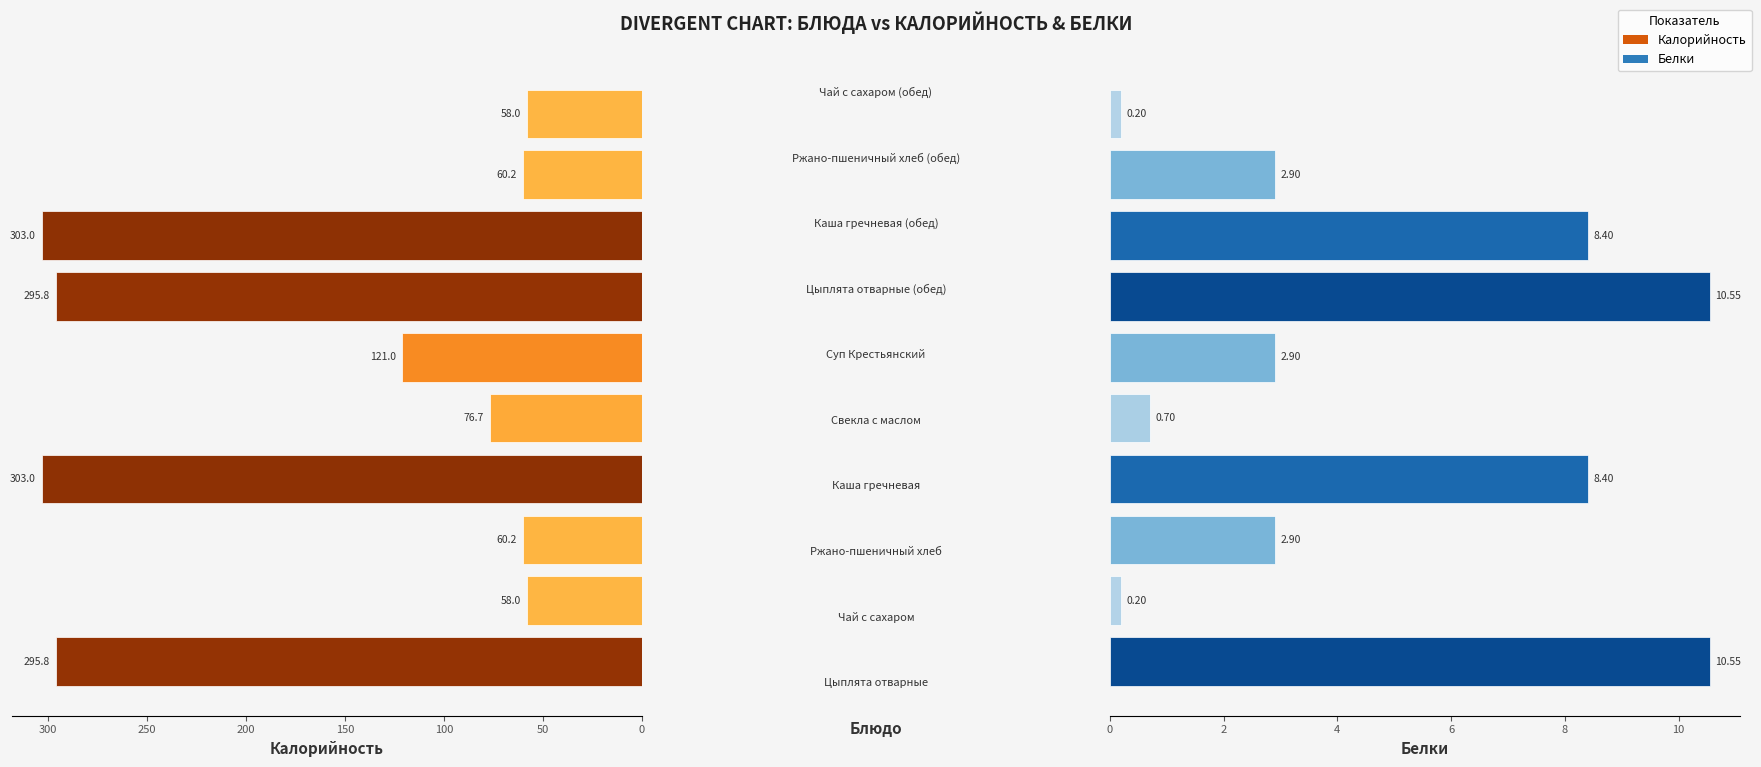

Count the number of data series in this chart.

2